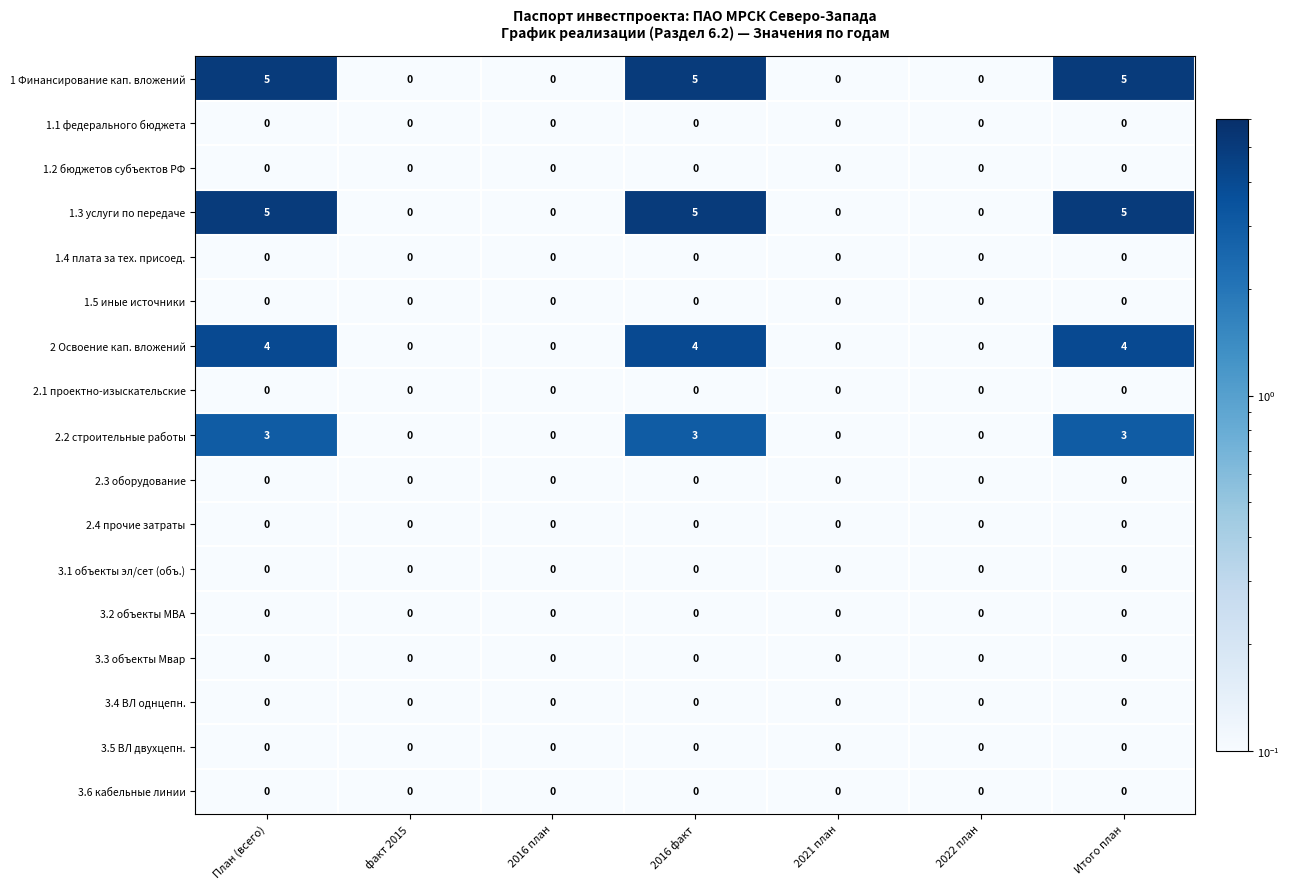

The 3.3 объекты Мвар series shows 0 at План (всего). True or false?

True